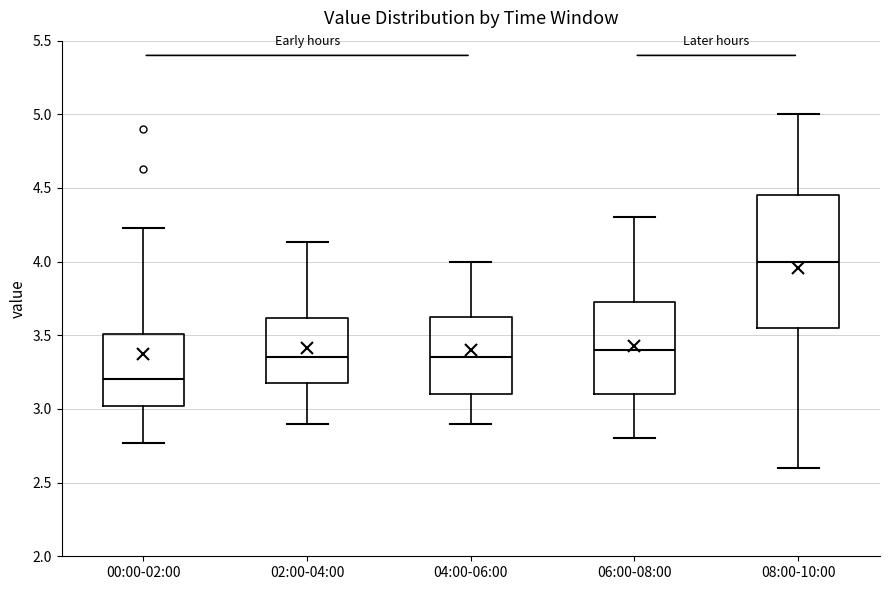

Reading left to right, read every box against the y-axis: the position of its median line, the range the box covers, and the ends of its whiskers. The values are not printed on the chart, so give them approximately, as read against the axis.

00:00-02:00: median 3.20, box 3.00 to 3.50, whiskers 2.75 to 4.25
02:00-04:00: median 3.35, box 3.20 to 3.60, whiskers 2.90 to 4.15
04:00-06:00: median 3.35, box 3.10 to 3.65, whiskers 2.90 to 4.00
06:00-08:00: median 3.40, box 3.10 to 3.75, whiskers 2.80 to 4.30
08:00-10:00: median 4.00, box 3.55 to 4.45, whiskers 2.60 to 5.00